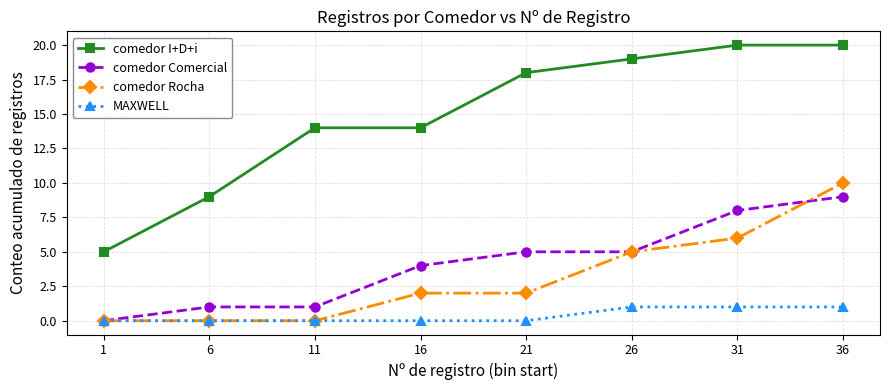

Read the comedor Comercial value at 31.

8